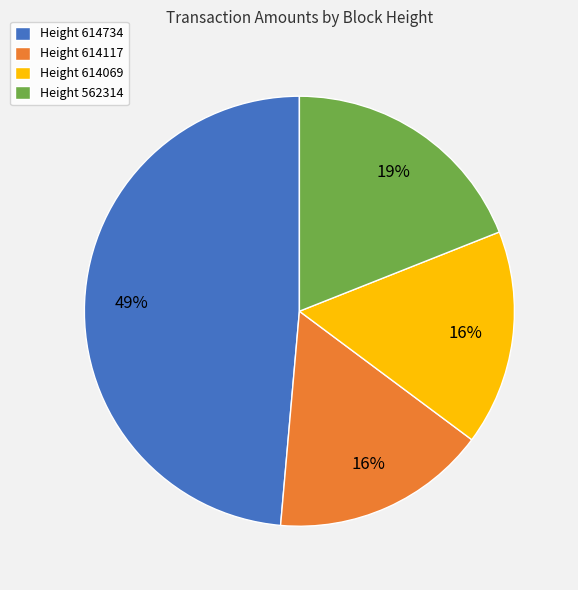

Is it true that Height 614734 is 49% of the pie?

True